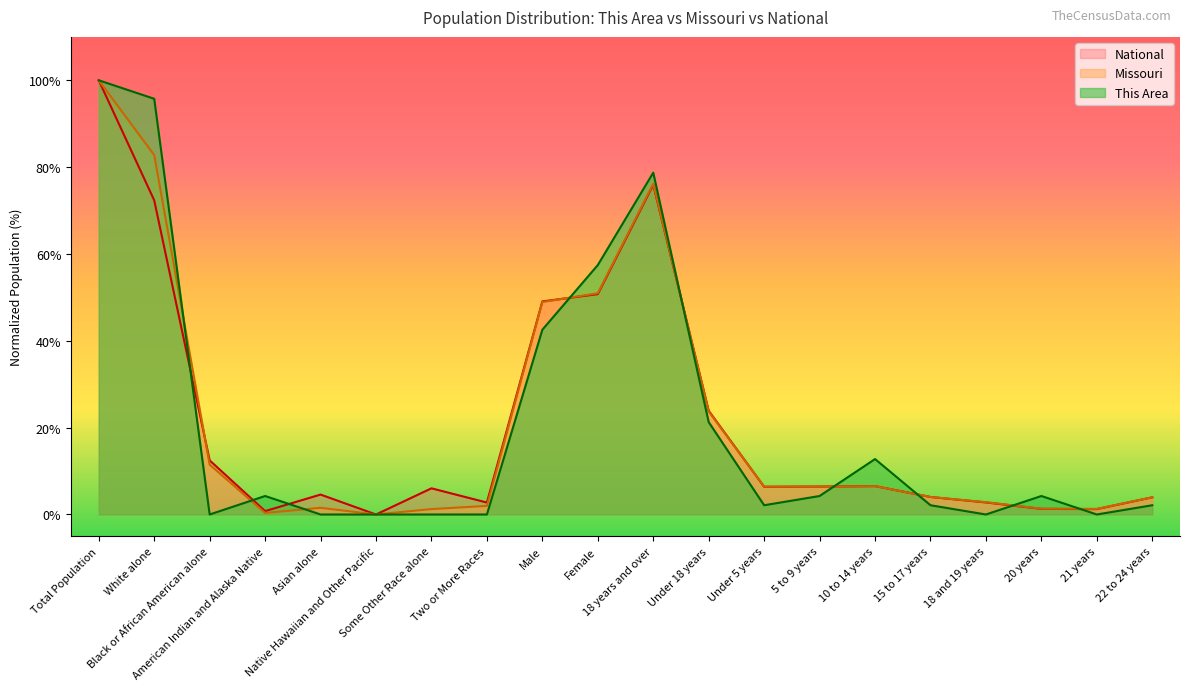

At which label does This Area reach its peak?

Total Population